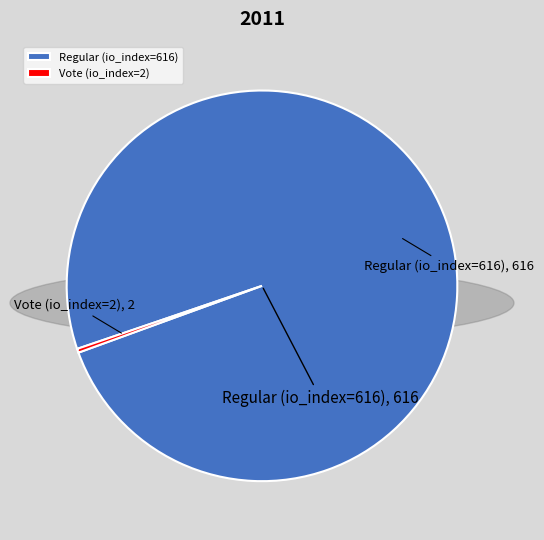

What is the largest slice in the pie chart?

Regular (io_index=616)